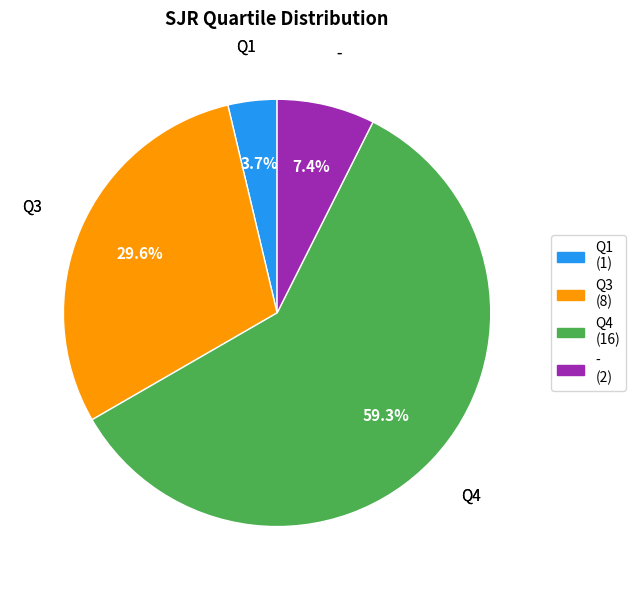

Which category has the smallest portion of the pie?

Q1